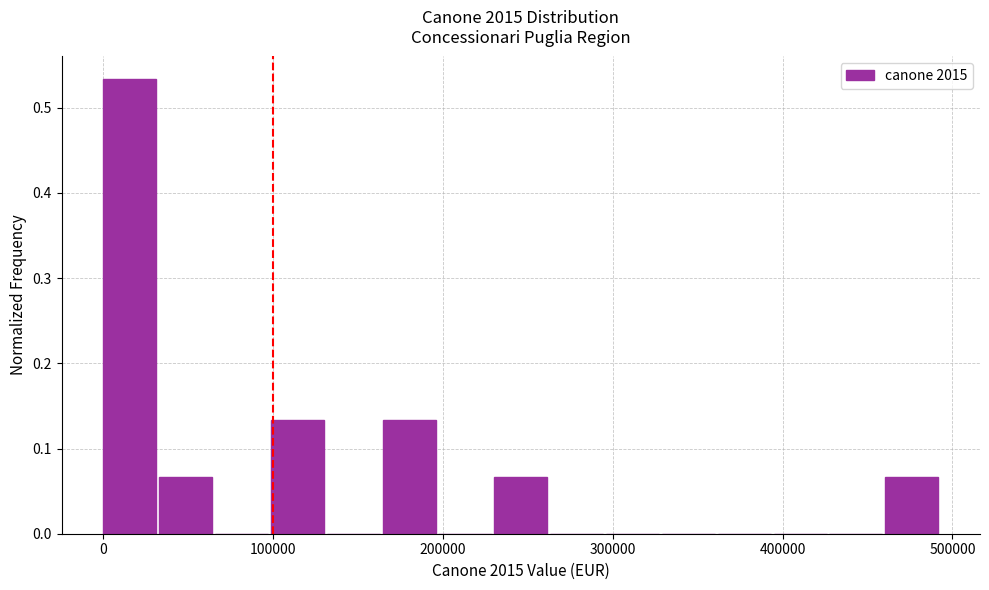

Around what value on the x-axis is the tallest bar? Give the approximate position of its centre, as read against the axis.

20000